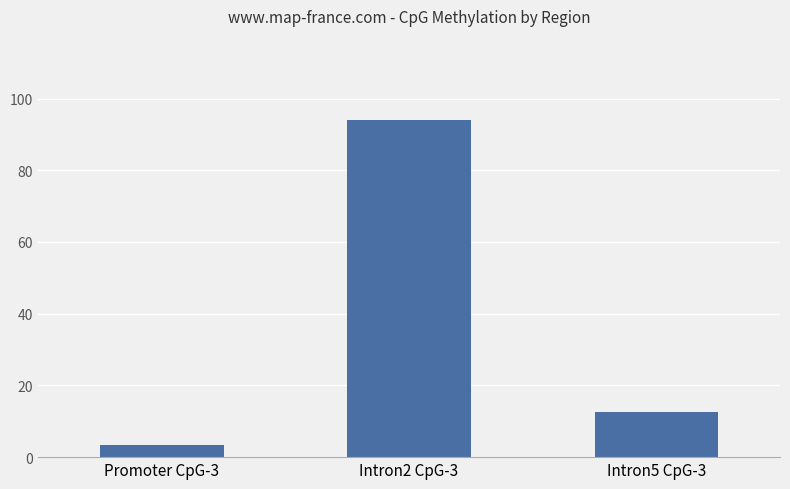

Where is the data nearest to the value 48?

Intron5 CpG-3